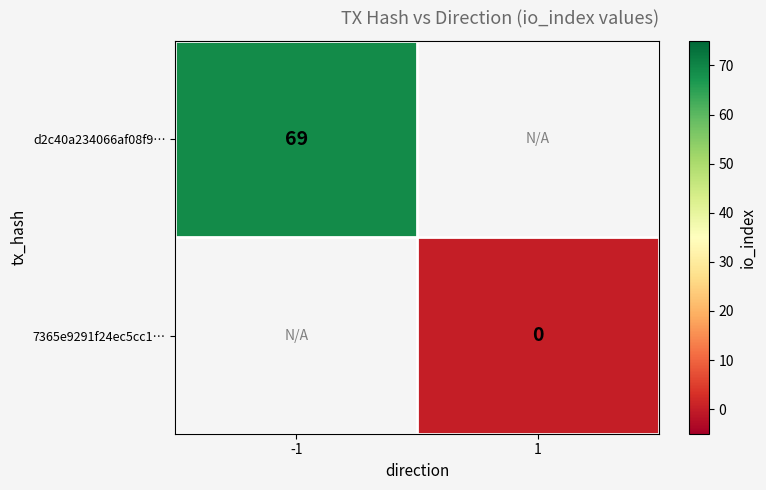

At which category does the chart reach its peak across all series?

-1